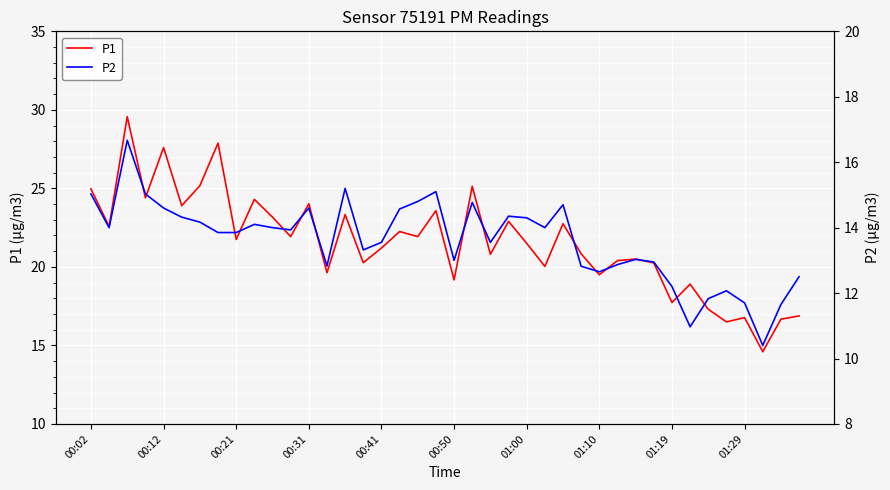

List the series in order of their peak value, highest first.

P1, P2